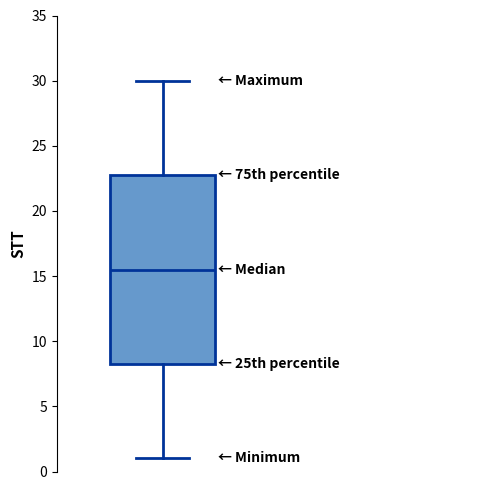

Where is the lower edge of the box on the y-axis? The values are not printed on the chart, so give them approximately, as read against the axis.

8.5